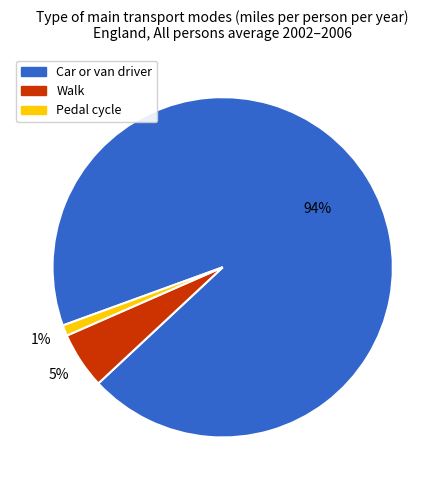

To the nearest percent, what is the average slice percentage?

33%